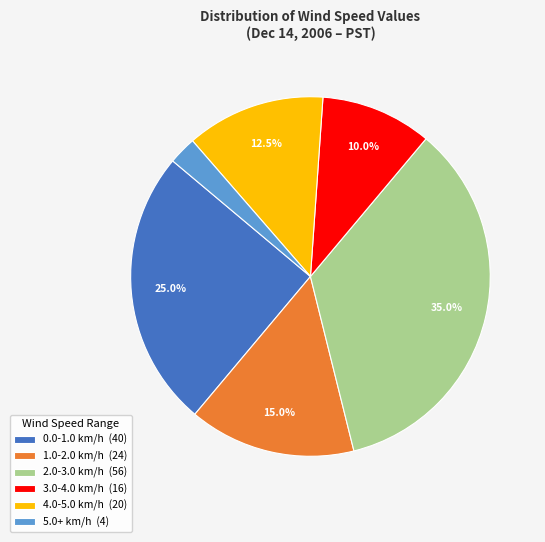

How many segments does this pie chart have?

6